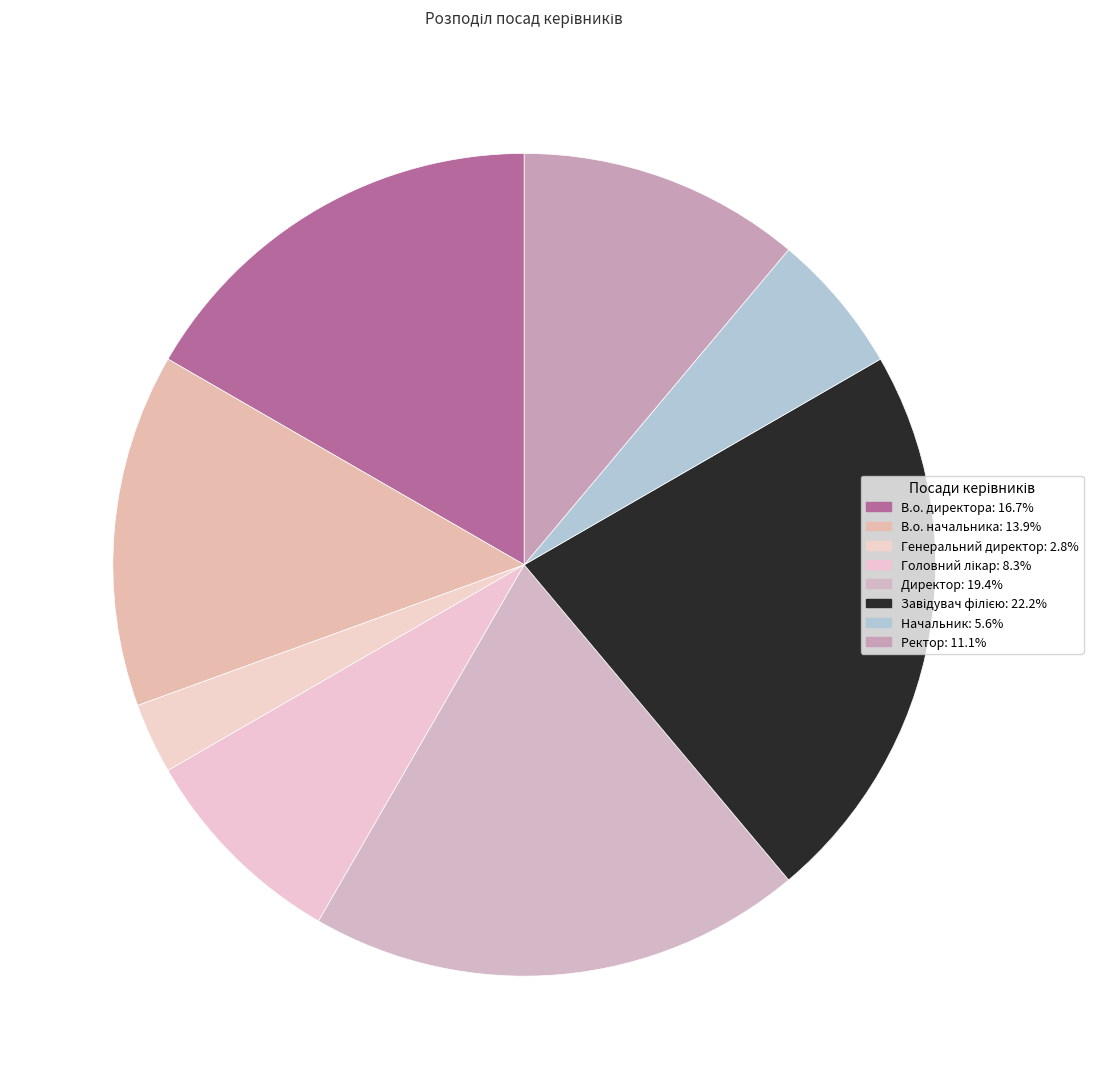

How many segments does this pie chart have?

8